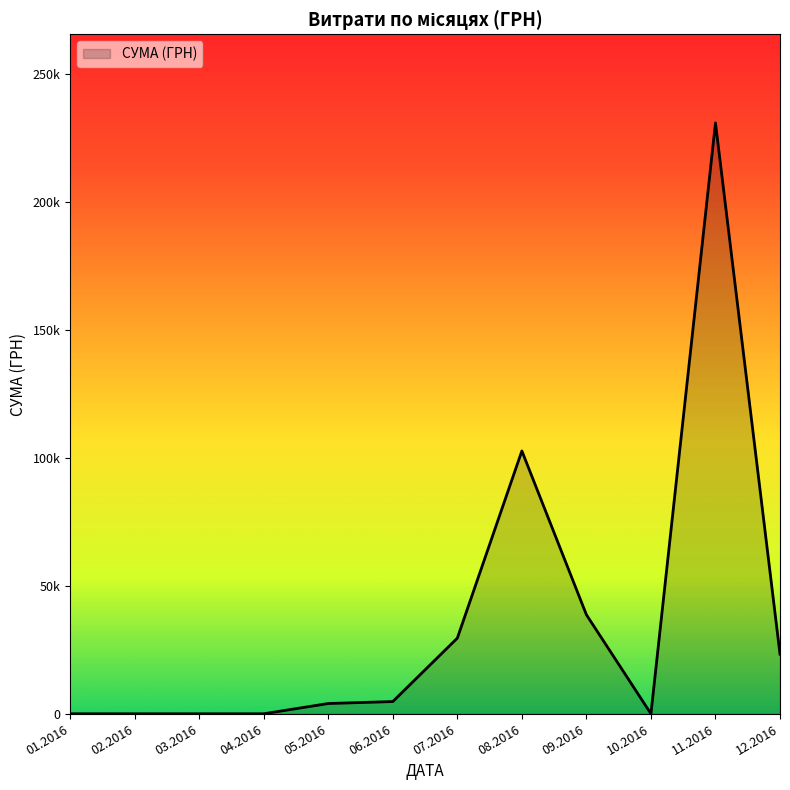

Does the chart display data point markers on the line(s)?

No